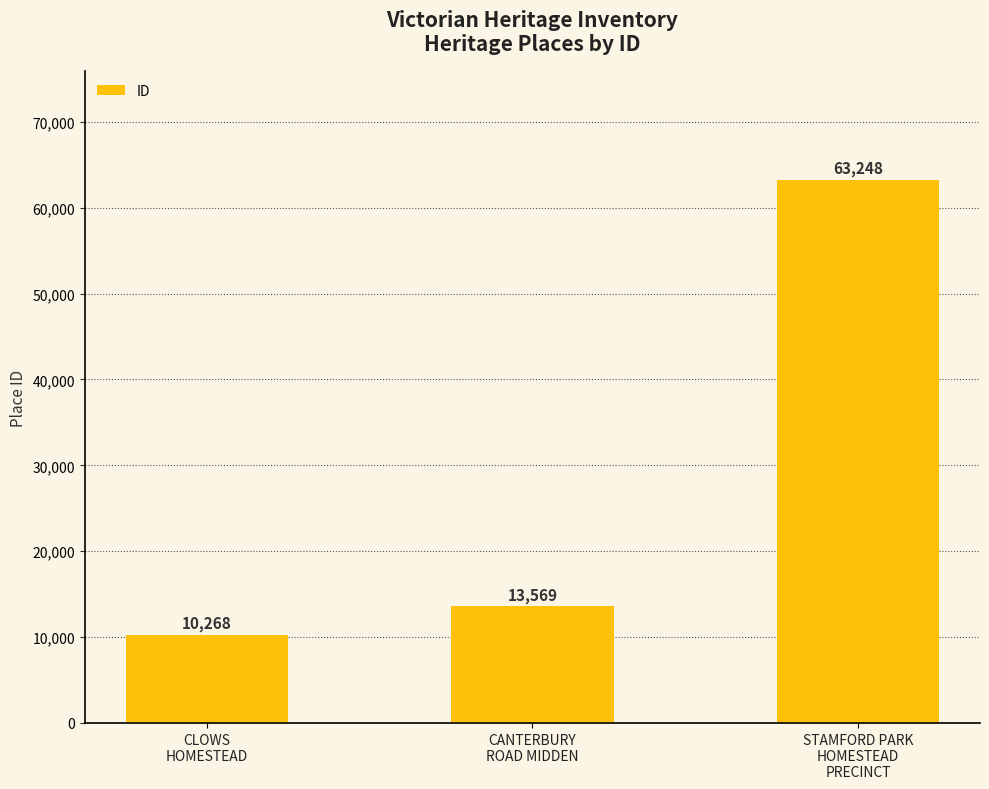

At which category does the chart reach its peak across all series?

STAMFORD PARK
HOMESTEAD
PRECINCT